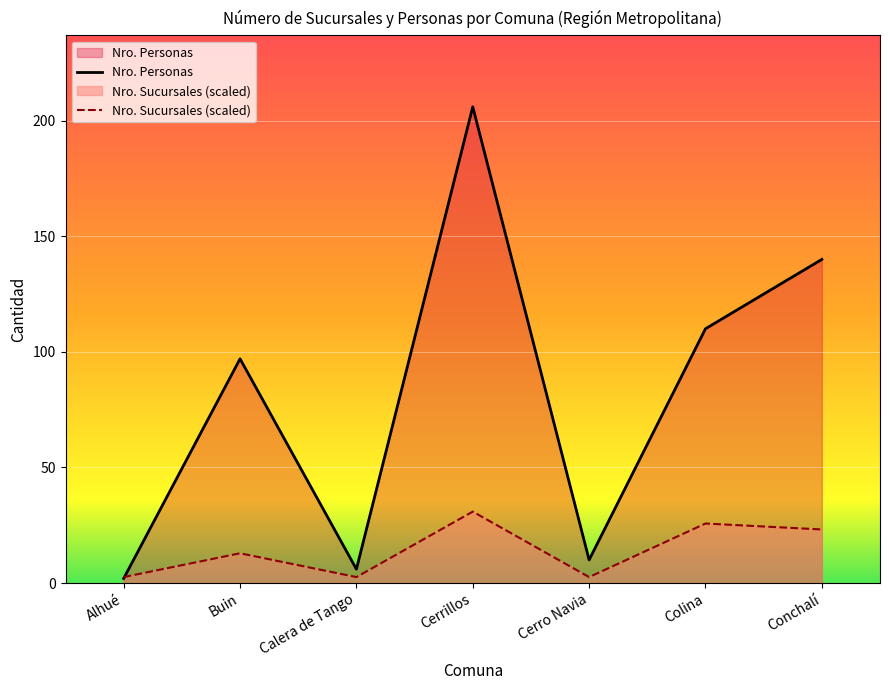

True or false: Nro. Sucursales and Nro. Personas cross at least once.

True